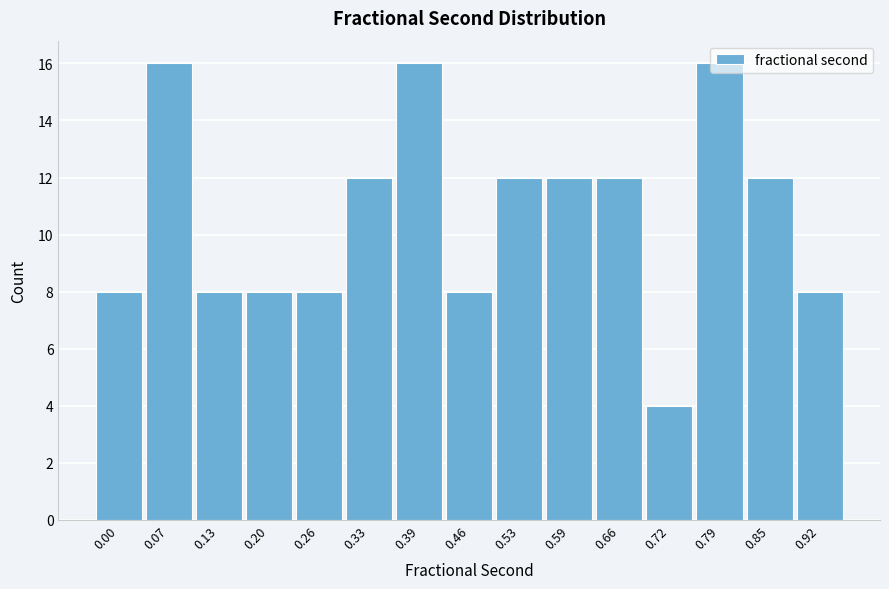

True or false: the data shows 16 at 0.79.

True